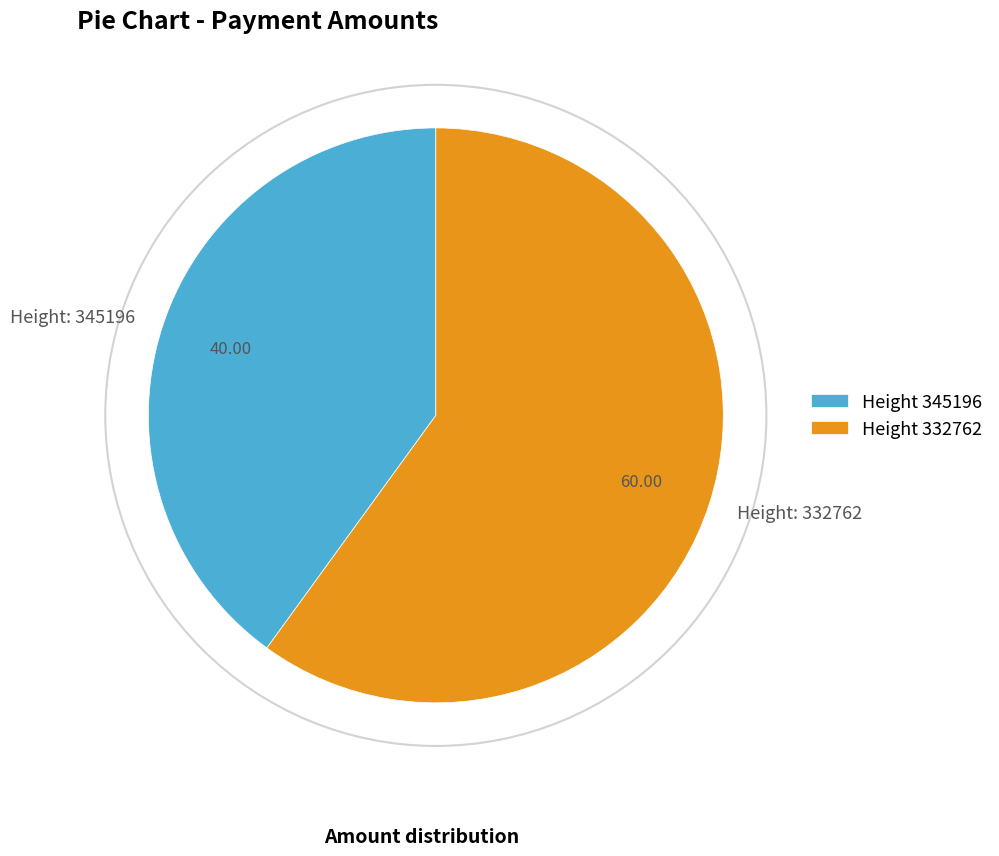

Which has a higher value, Height: 345196 or Height: 332762?

Height: 332762